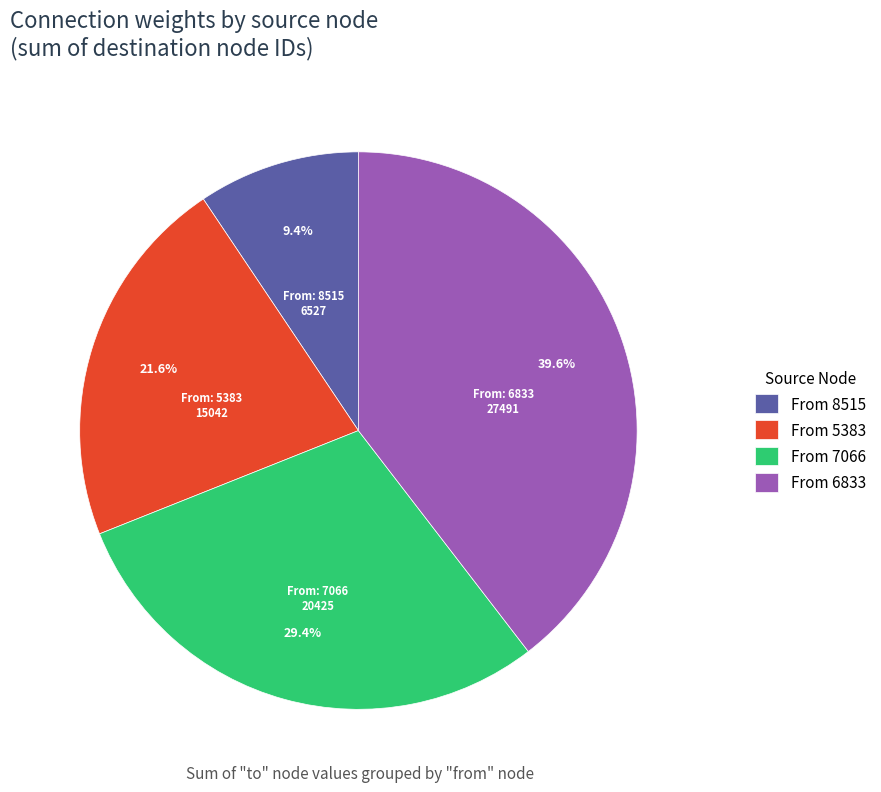

Which has a higher value, From 6833 or From 5383?

From 6833